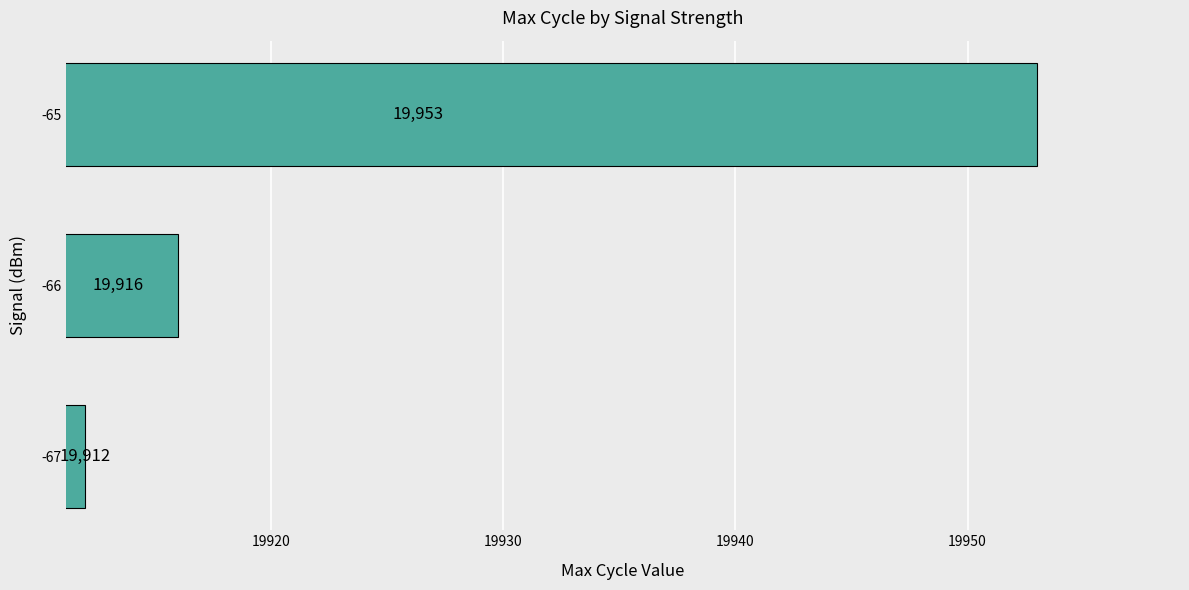

Is it true that the value at -65 is 19953?

True